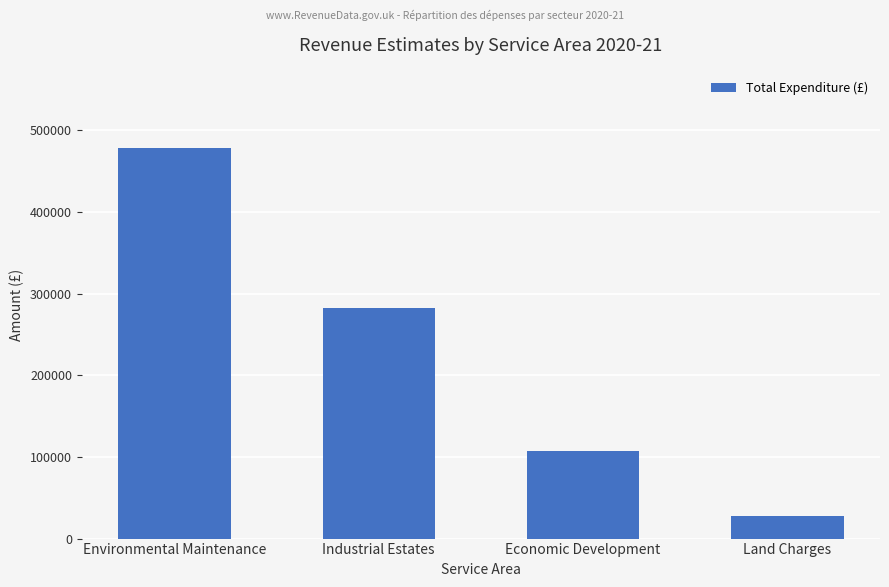

List the labels in order of value, smallest first.

Land Charges, Economic Development, Industrial Estates, Environmental Maintenance